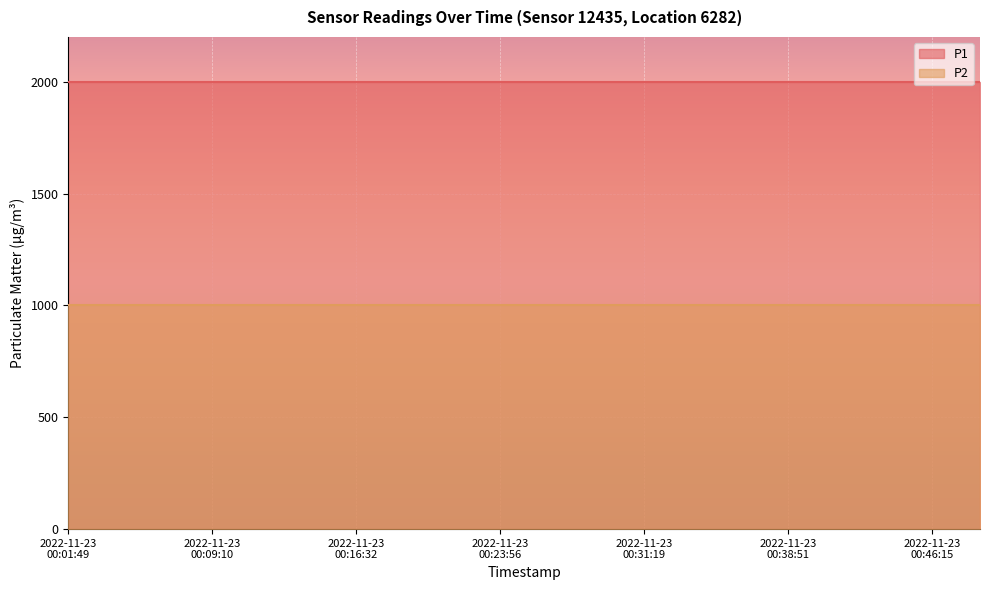

At how many categories does at least one series exceed 1859?

20